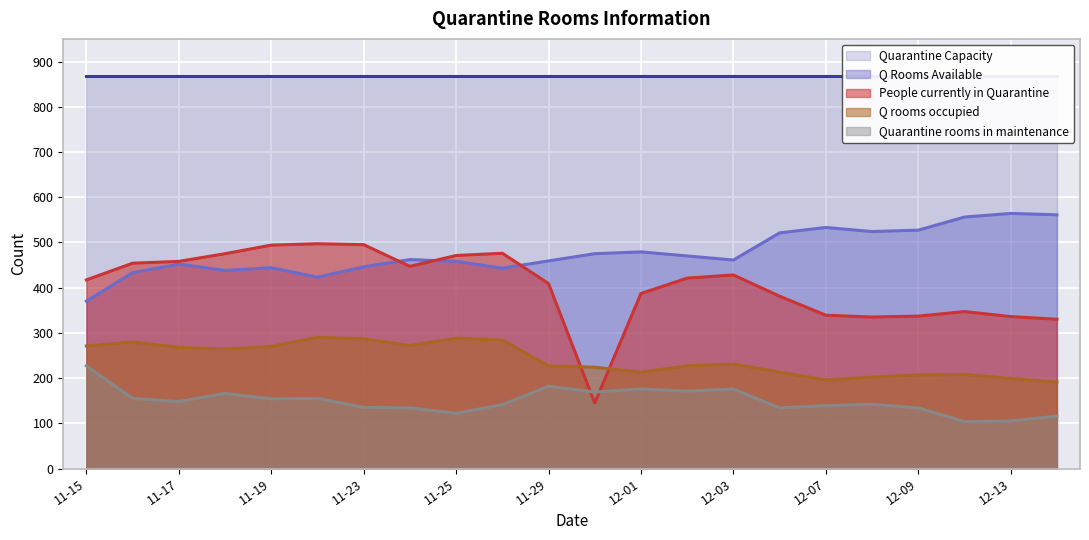

Between 2021-11-22 and 2021-12-02, which series saw the biggest shift?

People currently in Quarantine